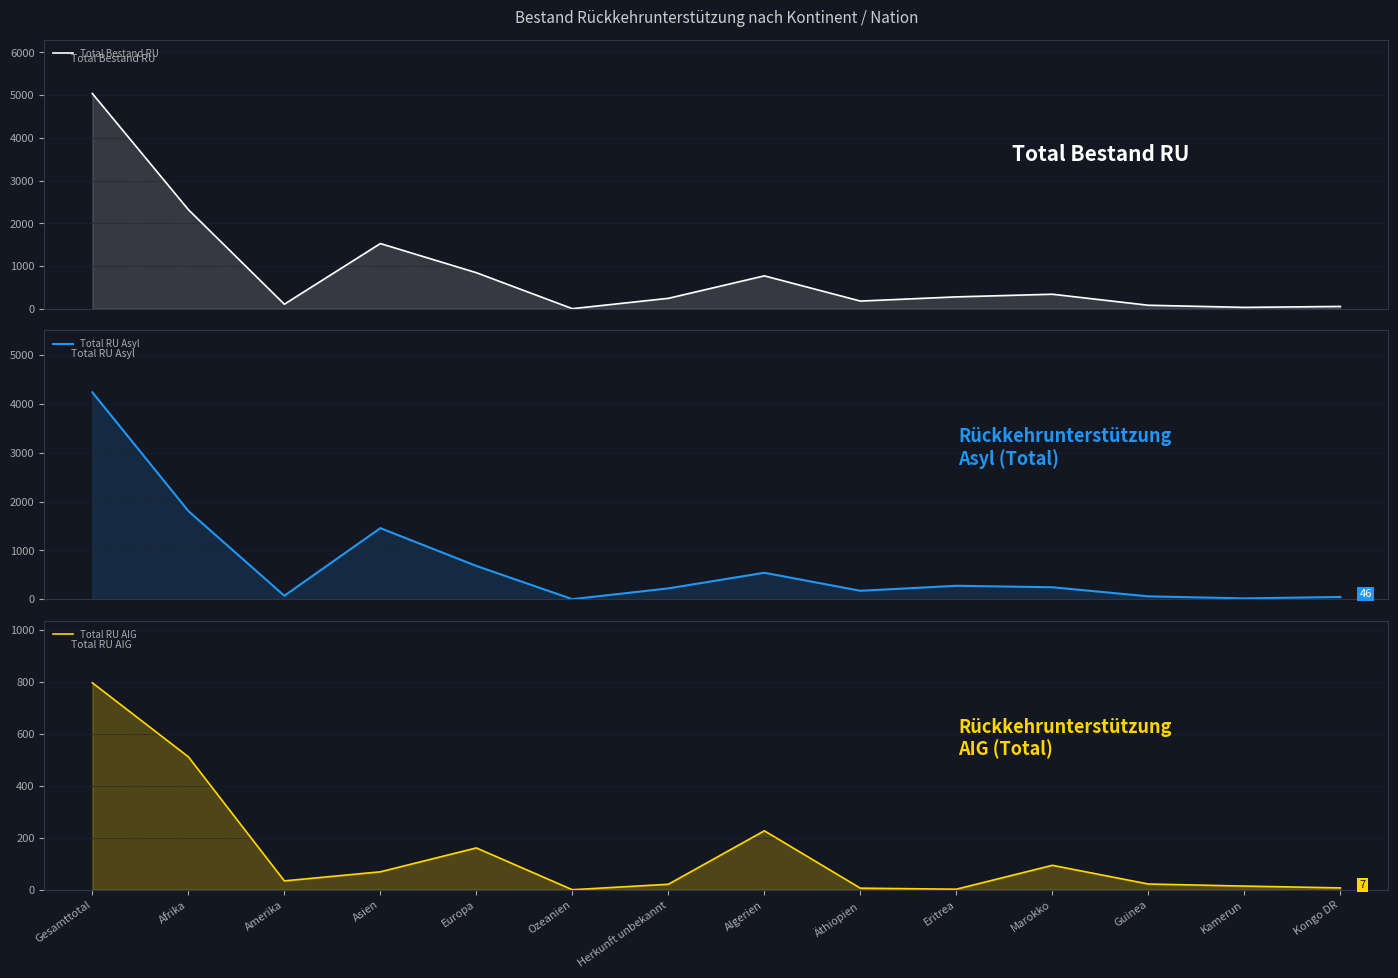

True or false: Total Bestand RU and Total RU Asyl cross at least once.

False